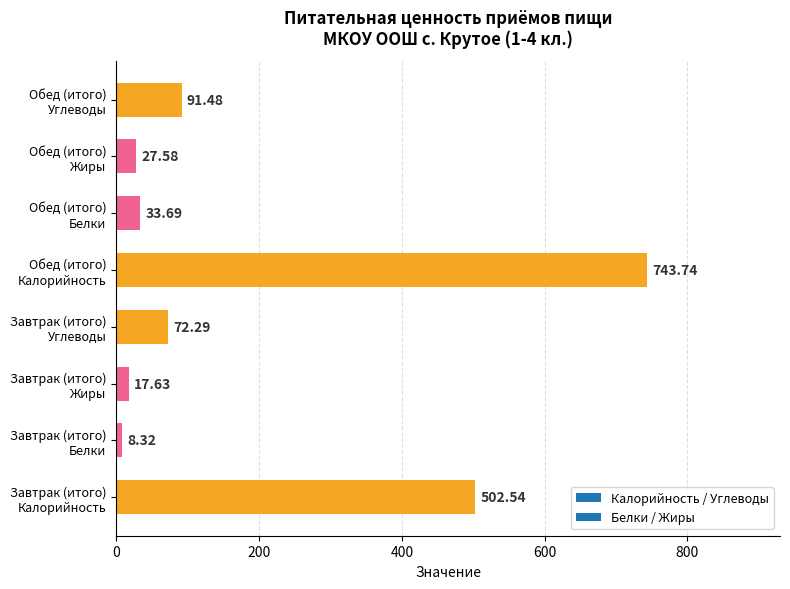

What is the sum of all values?

1497.3